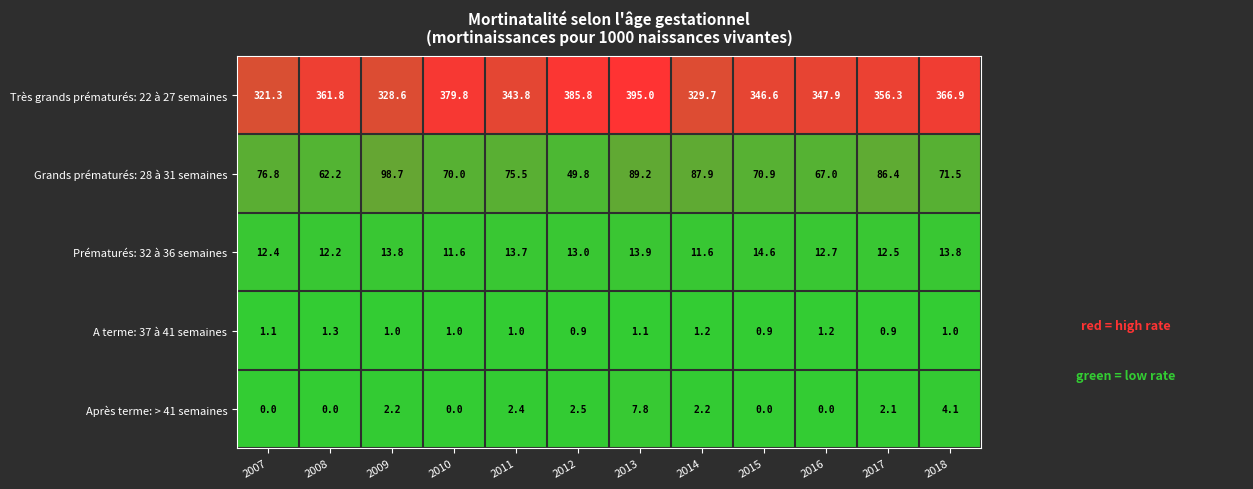

What is the difference between the Après terme: > 41 semaines values at 2008 and 2017?

2.1